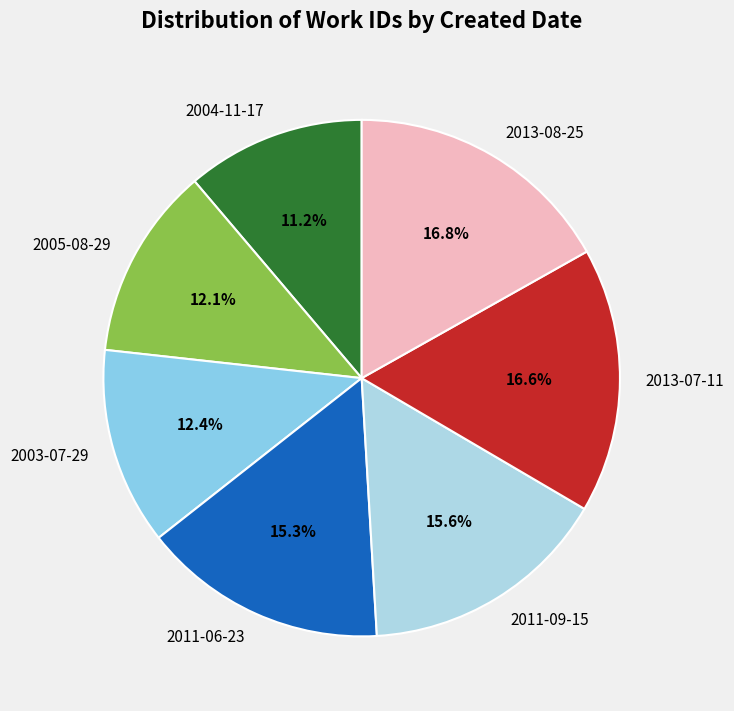

Does 2011-06-23 account for over 50% of the chart?

No